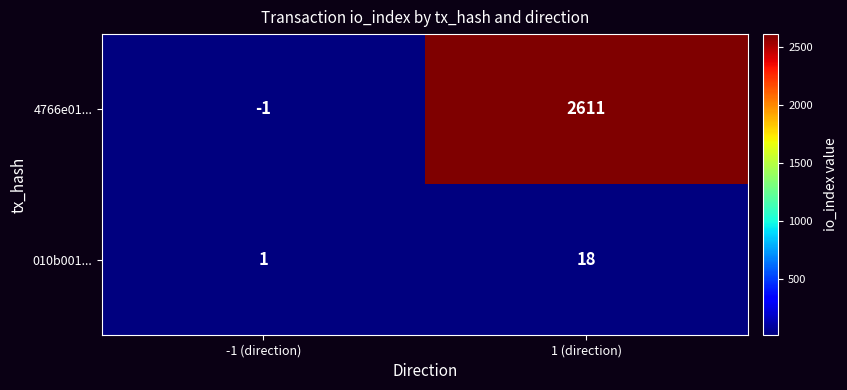

What is the total value across all series at 1 (direction)?

2629